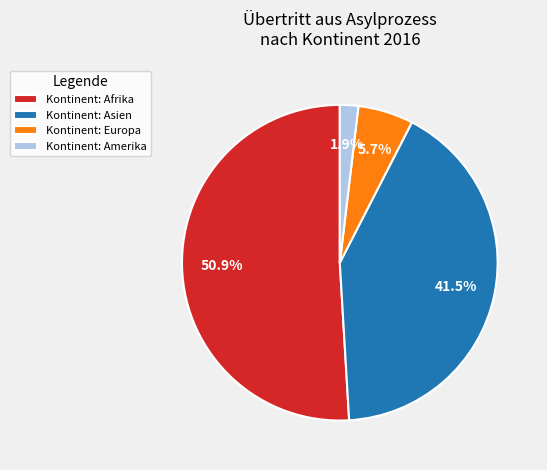

Rank the categories by value from lowest to highest.

Kontinent: Amerika, Kontinent: Europa, Kontinent: Asien, Kontinent: Afrika